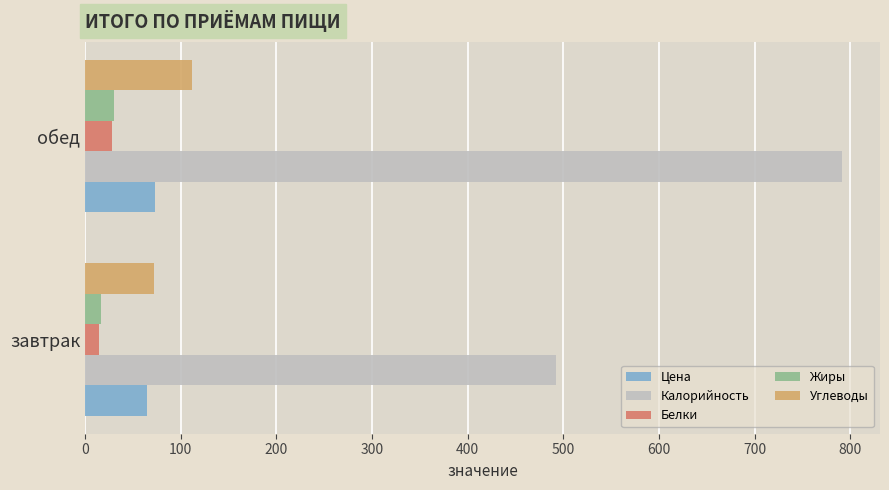

How many values in the Цена series exceed 72?

1